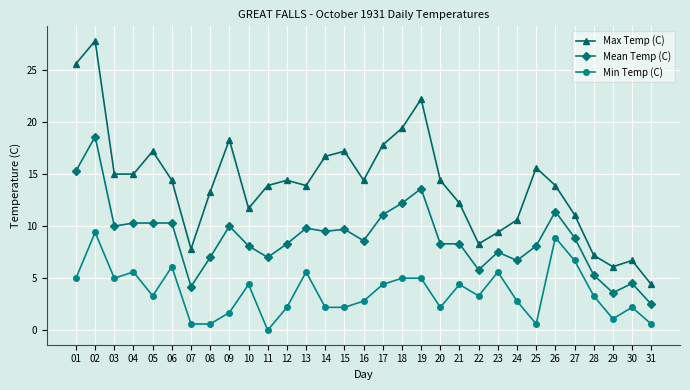

True or false: Max Temp (C) and Mean Temp (C) cross at least once.

False